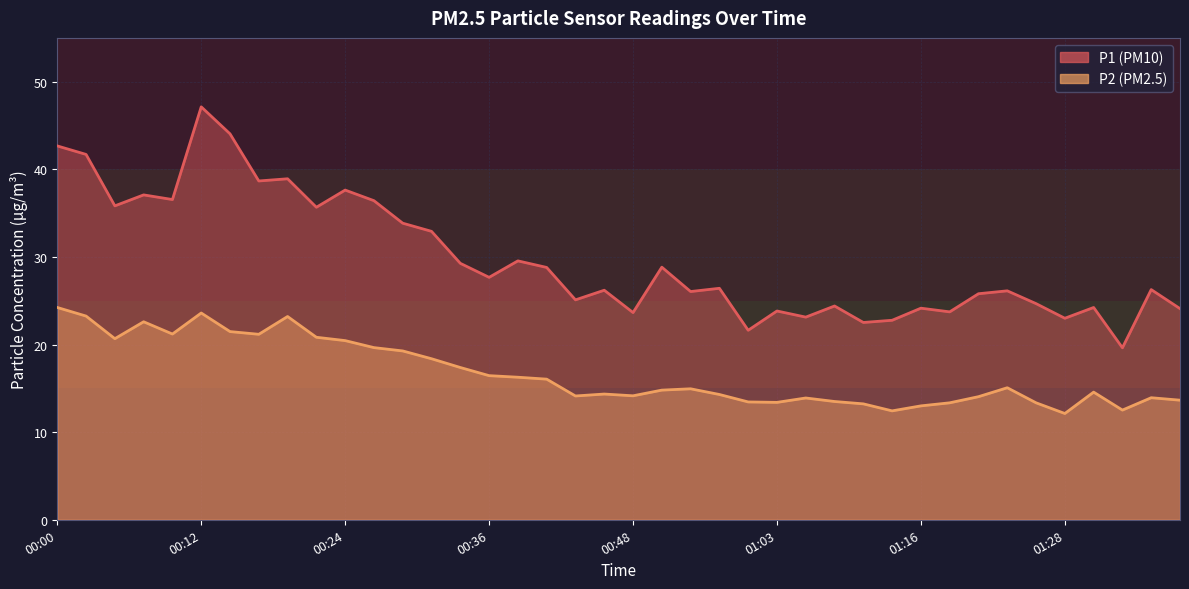

At 00:29, list the series in order from largest to smallest.

P1, P2